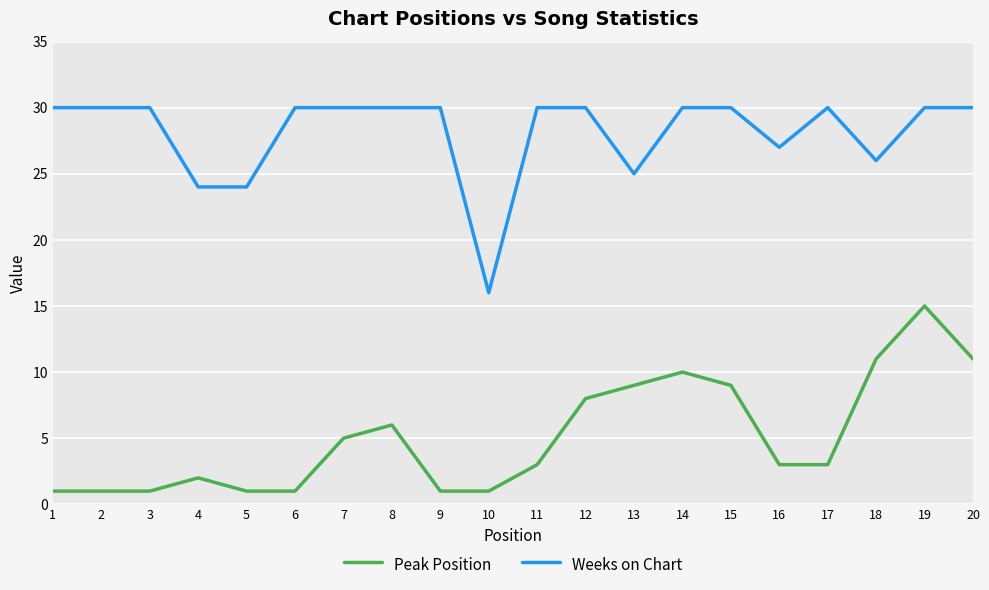

What is the maximum value for Weeks on Chart?

30